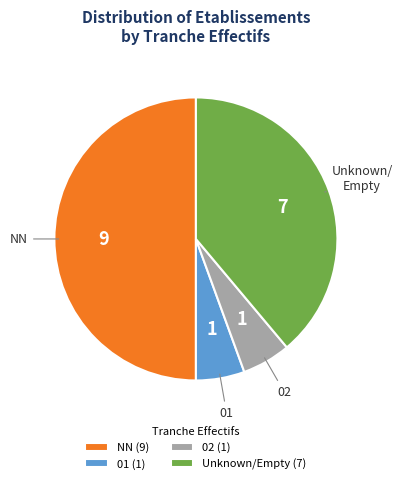

Is Unknown/Empty (7) the majority of the pie?

No